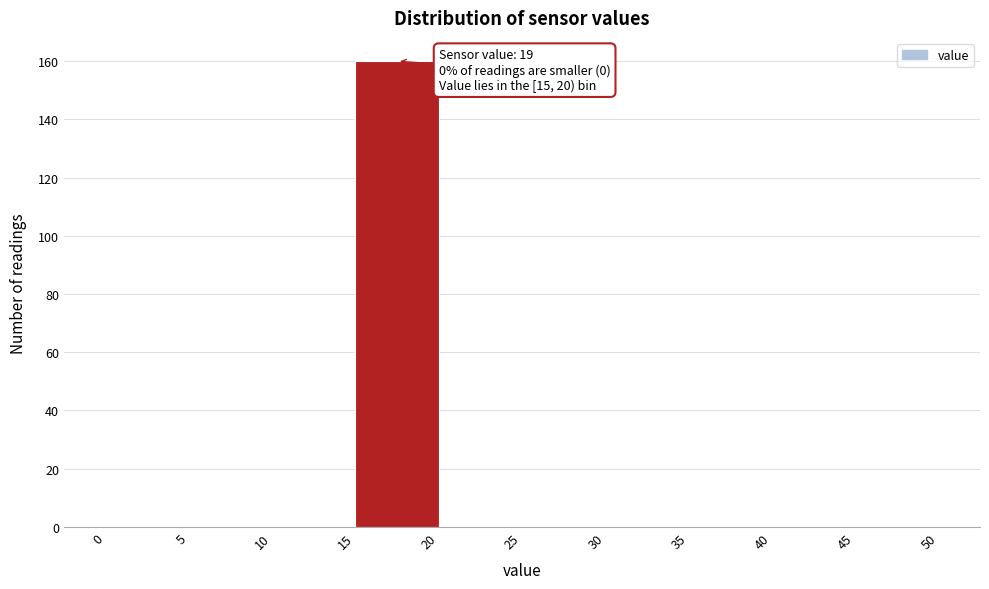

Over which range of the x-axis is the bar tallest?

15 to 20